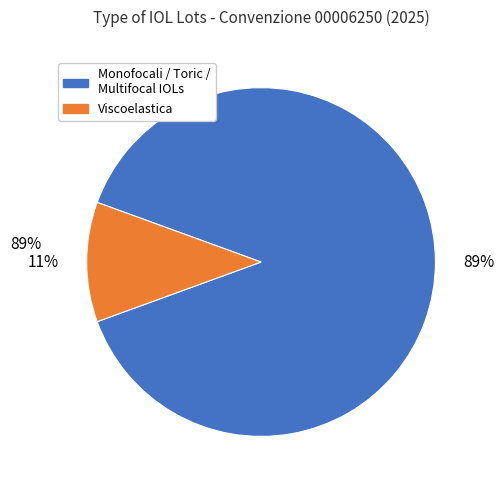

Is there any slice that represents more than half of the pie?

Yes